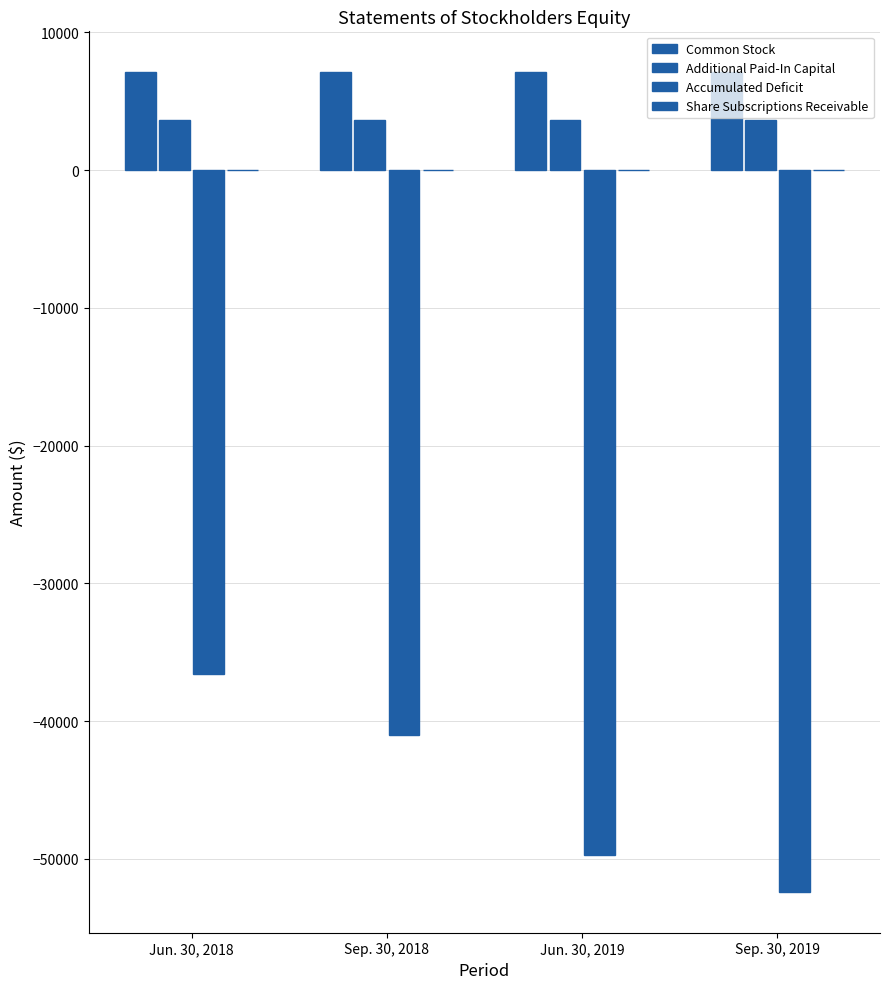

Rank the series at Sep. 30, 2019 from highest to lowest value.

Common Stock, Additional Paid-In Capital, Share Subscriptions Receivable, Accumulated Deficit